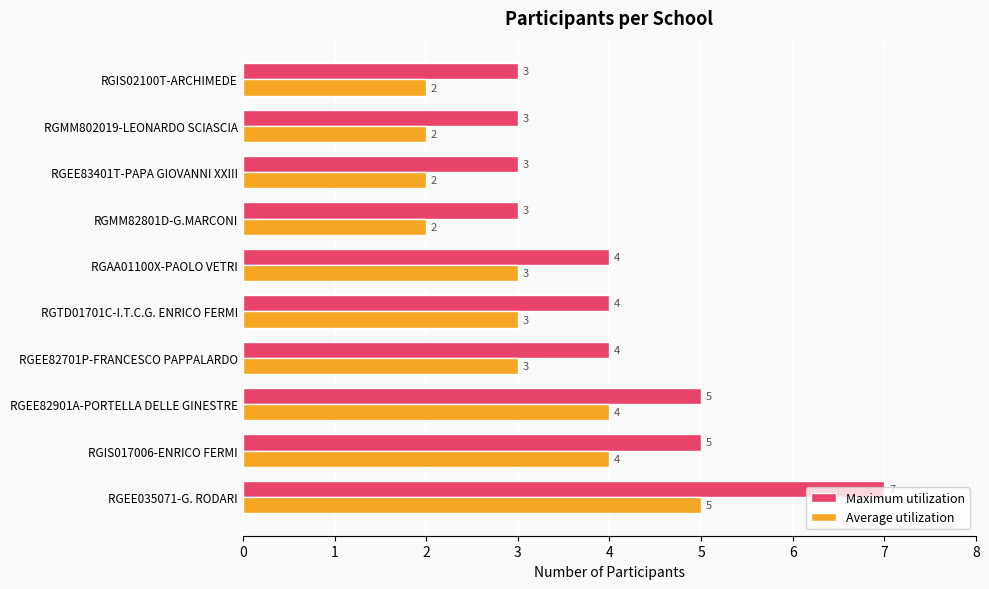

List the series in order of their peak value, lowest first.

Average utilization, Maximum utilization